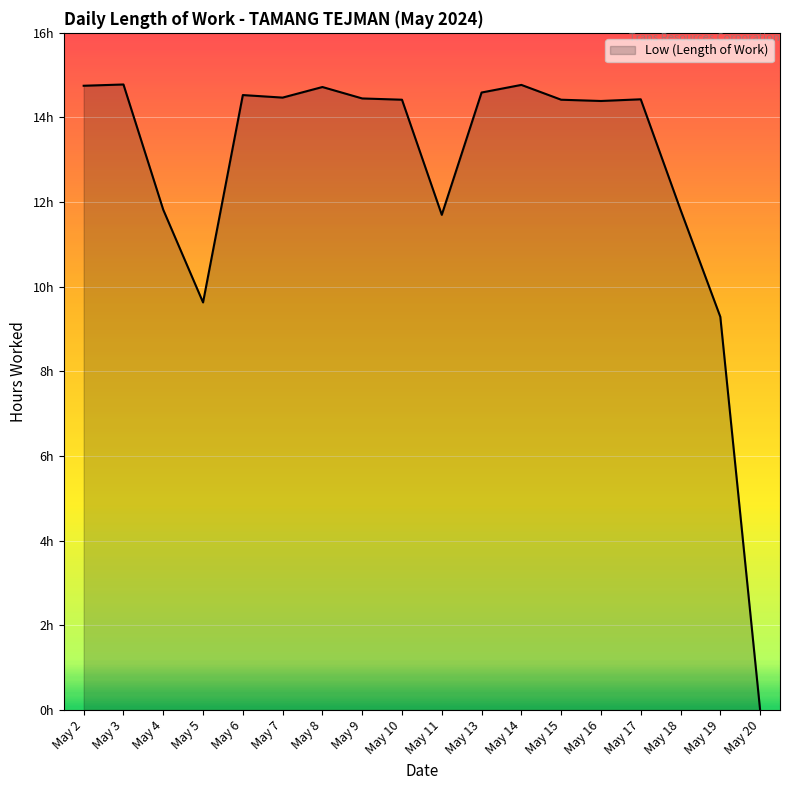

Is this an area chart (filled region under the line)?

Yes